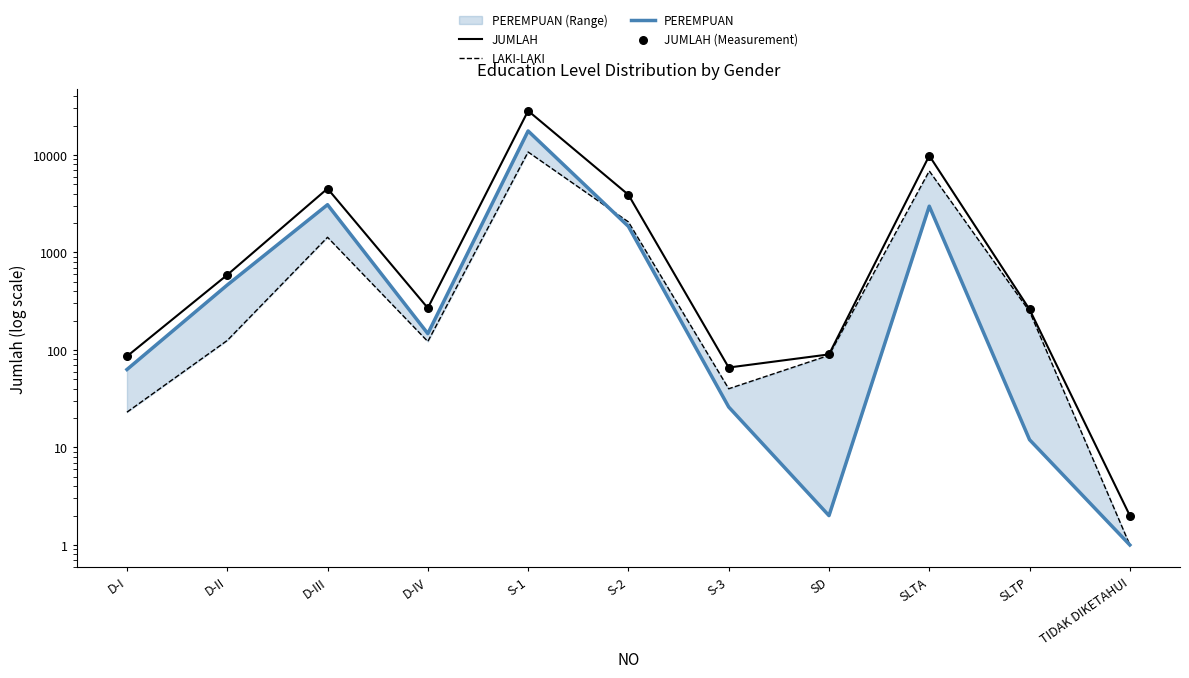

At how many categories does at least one series exceed 5475?

2